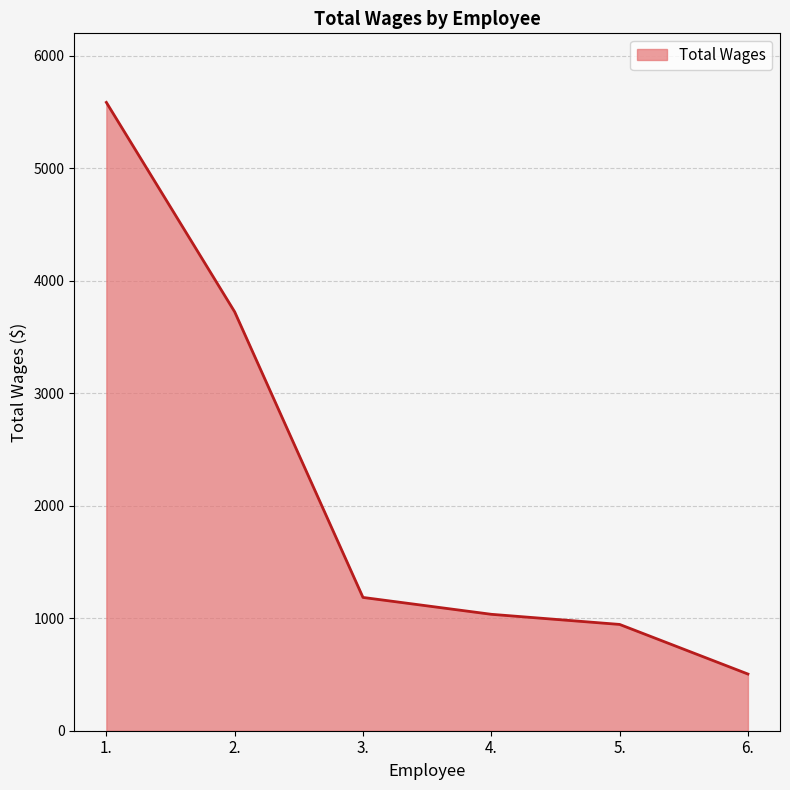

List the labels in order of value, smallest first.

6., 5., 4., 3., 2., 1.